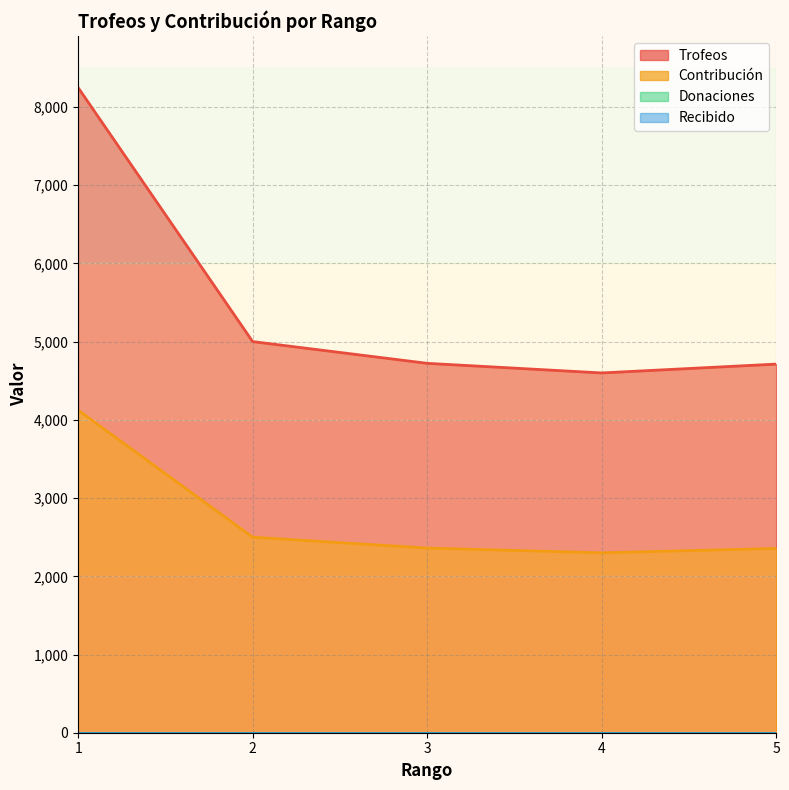

Between 1 and 2, which is larger?

1